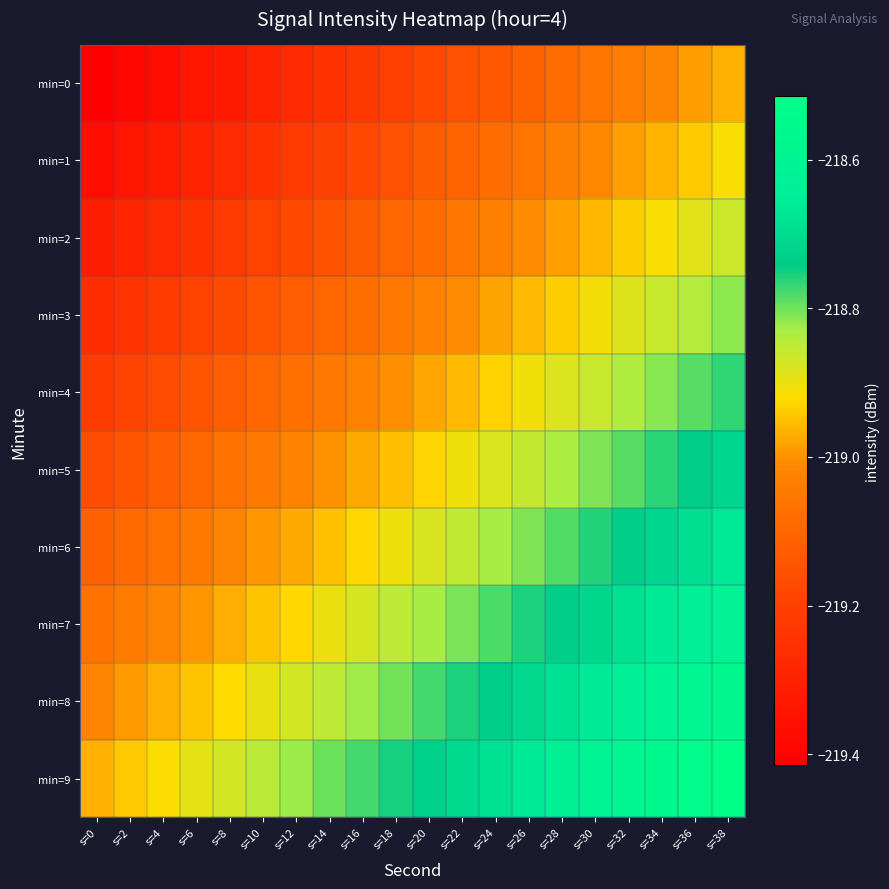

Reading right to left, what are all the values shown in this chart?

min=0: s=38=-219.0	s=36=-219.0	s=34=-219.0	s=32=-219.0	s=30=-219.1	s=28=-219.1	s=26=-219.1	s=24=-219.1	s=22=-219.2	s=20=-219.2	s=18=-219.2	s=16=-219.2	s=14=-219.2	s=12=-219.3	s=10=-219.3	s=8=-219.3	s=6=-219.3	s=4=-219.4	s=2=-219.4	s=0=-219.4
min=1: s=38=-218.9	s=36=-218.9	s=34=-219.0	s=32=-219.0	s=30=-219.0	s=28=-219.0	s=26=-219.1	s=24=-219.1	s=22=-219.1	s=20=-219.1	s=18=-219.2	s=16=-219.2	s=14=-219.2	s=12=-219.2	s=10=-219.2	s=8=-219.3	s=6=-219.3	s=4=-219.3	s=2=-219.3	s=0=-219.4
min=2: s=38=-218.9	s=36=-218.9	s=34=-218.9	s=32=-218.9	s=30=-219.0	s=28=-219.0	s=26=-219.0	s=24=-219.0	s=22=-219.1	s=20=-219.1	s=18=-219.1	s=16=-219.1	s=14=-219.1	s=12=-219.2	s=10=-219.2	s=8=-219.2	s=6=-219.2	s=4=-219.3	s=2=-219.3	s=0=-219.3
min=3: s=38=-218.8	s=36=-218.8	s=34=-218.9	s=32=-218.9	s=30=-218.9	s=28=-218.9	s=26=-219.0	s=24=-219.0	s=22=-219.0	s=20=-219.0	s=18=-219.1	s=16=-219.1	s=14=-219.1	s=12=-219.1	s=10=-219.1	s=8=-219.2	s=6=-219.2	s=4=-219.2	s=2=-219.2	s=0=-219.3
min=4: s=38=-218.8	s=36=-218.8	s=34=-218.8	s=32=-218.8	s=30=-218.9	s=28=-218.9	s=26=-218.9	s=24=-218.9	s=22=-219.0	s=20=-219.0	s=18=-219.0	s=16=-219.0	s=14=-219.0	s=12=-219.1	s=10=-219.1	s=8=-219.1	s=6=-219.1	s=4=-219.2	s=2=-219.2	s=0=-219.2
min=5: s=38=-218.7	s=36=-218.7	s=34=-218.8	s=32=-218.8	s=30=-218.8	s=28=-218.8	s=26=-218.9	s=24=-218.9	s=22=-218.9	s=20=-218.9	s=18=-219.0	s=16=-219.0	s=14=-219.0	s=12=-219.0	s=10=-219.0	s=8=-219.1	s=6=-219.1	s=4=-219.1	s=2=-219.1	s=0=-219.2
min=6: s=38=-218.7	s=36=-218.7	s=34=-218.7	s=32=-218.7	s=30=-218.8	s=28=-218.8	s=26=-218.8	s=24=-218.8	s=22=-218.9	s=20=-218.9	s=18=-218.9	s=16=-218.9	s=14=-218.9	s=12=-219.0	s=10=-219.0	s=8=-219.0	s=6=-219.0	s=4=-219.1	s=2=-219.1	s=0=-219.1
min=7: s=38=-218.6	s=36=-218.6	s=34=-218.7	s=32=-218.7	s=30=-218.7	s=28=-218.7	s=26=-218.8	s=24=-218.8	s=22=-218.8	s=20=-218.8	s=18=-218.9	s=16=-218.9	s=14=-218.9	s=12=-218.9	s=10=-218.9	s=8=-219.0	s=6=-219.0	s=4=-219.0	s=2=-219.0	s=0=-219.1
min=8: s=38=-218.6	s=36=-218.6	s=34=-218.6	s=32=-218.6	s=30=-218.7	s=28=-218.7	s=26=-218.7	s=24=-218.7	s=22=-218.8	s=20=-218.8	s=18=-218.8	s=16=-218.8	s=14=-218.8	s=12=-218.9	s=10=-218.9	s=8=-218.9	s=6=-218.9	s=4=-219.0	s=2=-219.0	s=0=-219.0
min=9: s=38=-218.5	s=36=-218.5	s=34=-218.6	s=32=-218.6	s=30=-218.6	s=28=-218.6	s=26=-218.7	s=24=-218.7	s=22=-218.7	s=20=-218.7	s=18=-218.8	s=16=-218.8	s=14=-218.8	s=12=-218.8	s=10=-218.8	s=8=-218.9	s=6=-218.9	s=4=-218.9	s=2=-218.9	s=0=-219.0